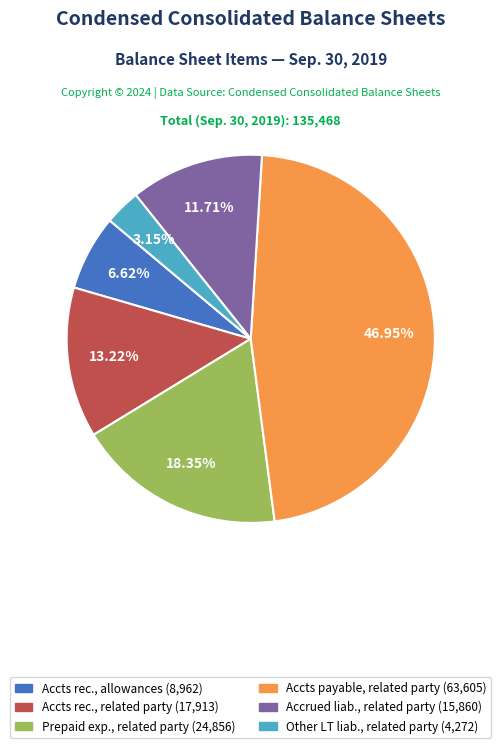

Is there any slice that represents more than half of the pie?

No